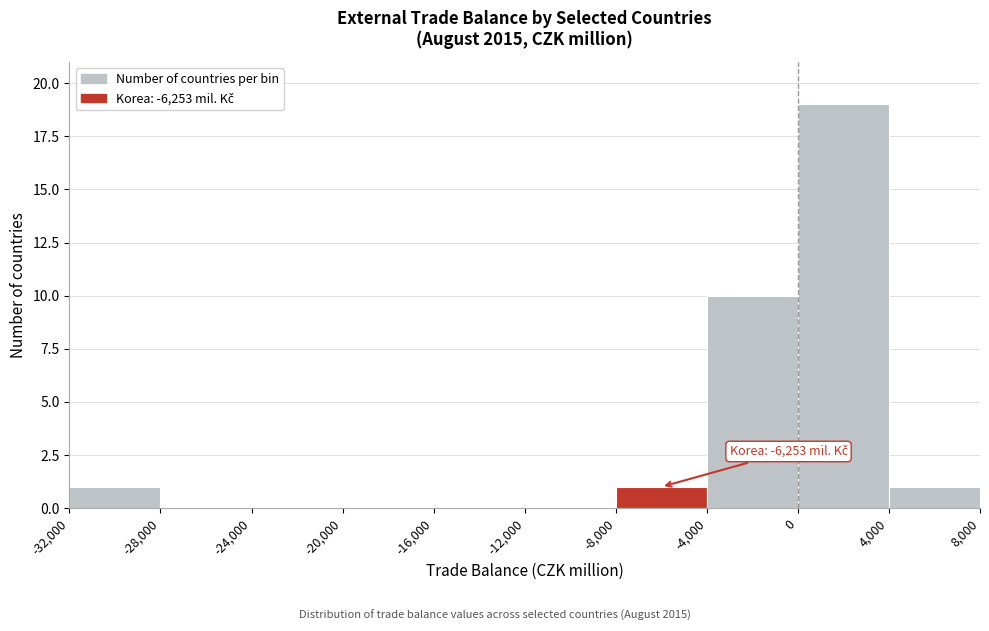

Which range on the x-axis has the tallest bar?

0 to 4,000